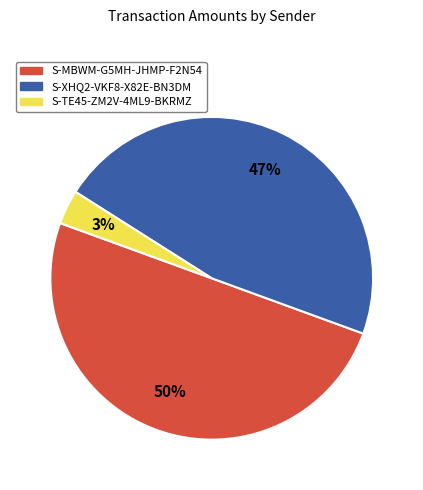

Combined, do S-MBWM-G5MH-JHMP-F2N54 and S-TE45-ZM2V-4ML9-BKRMZ account for over 50%?

Yes